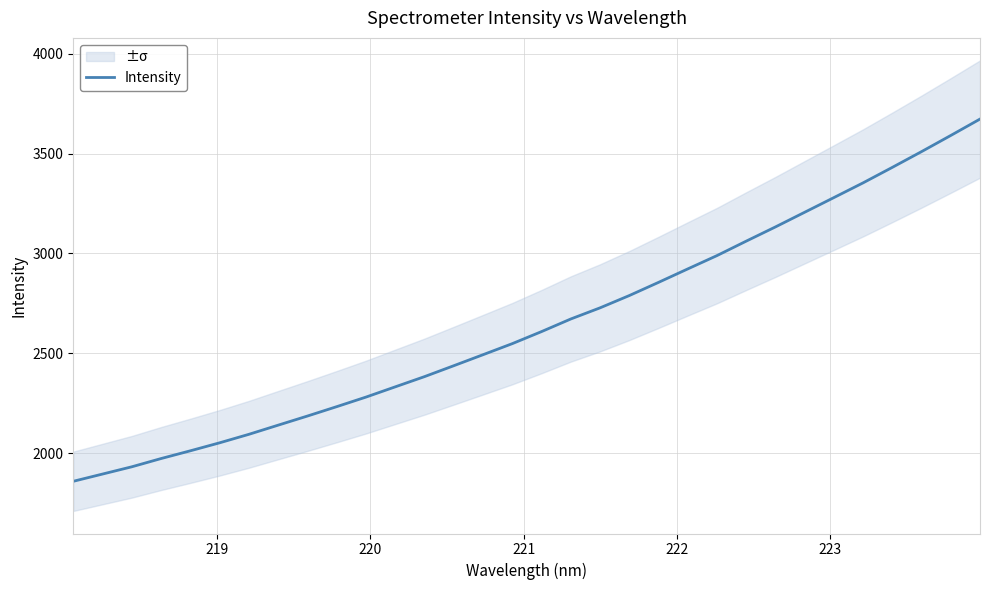

What is the value of the 19th point from the left?

2727.2